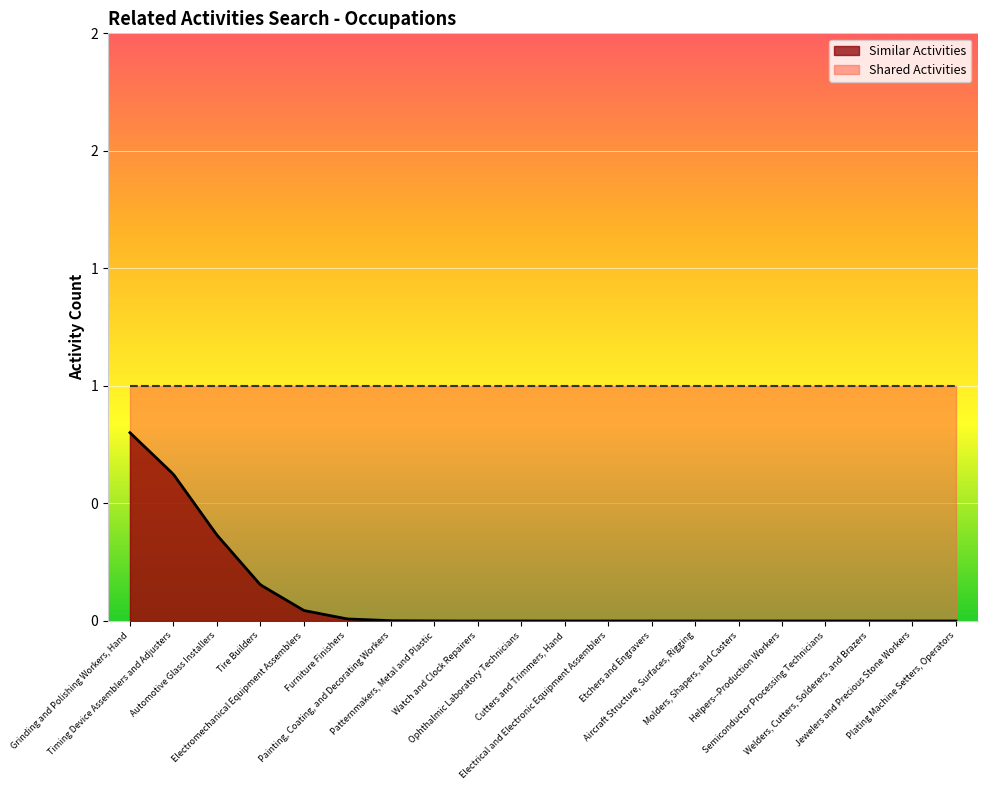

Is it true that Shared Activities equals 2 at Timing Device Assemblers and Adjusters?

False